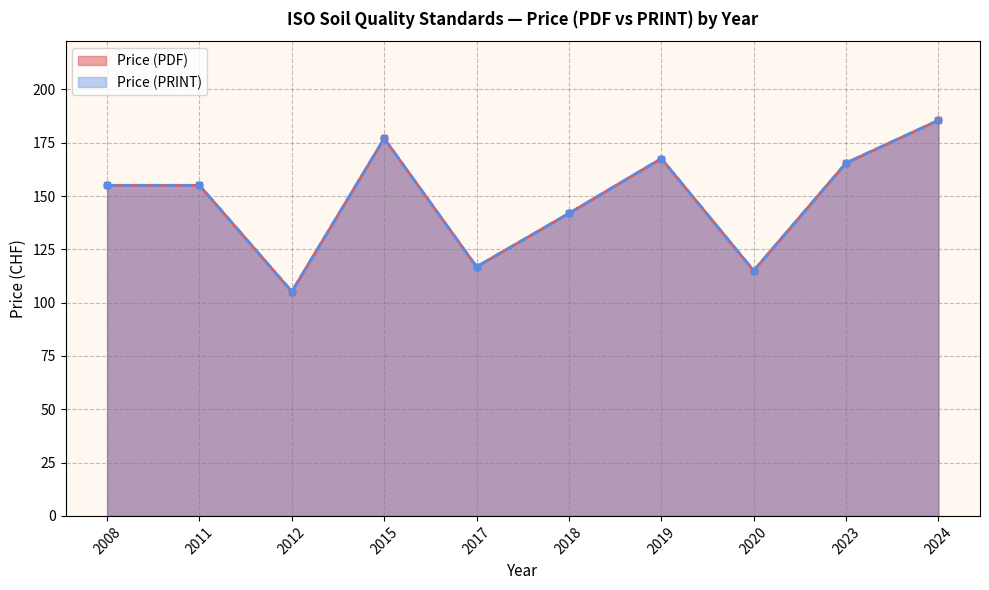

At which category does the chart reach its minimum across all series?

2012